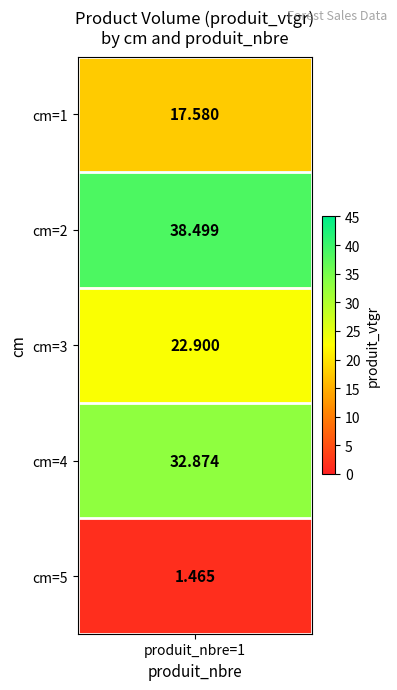

Reading left to right, list all the values displayed in this chart.

17.6	38.5	22.9	32.9	1.5